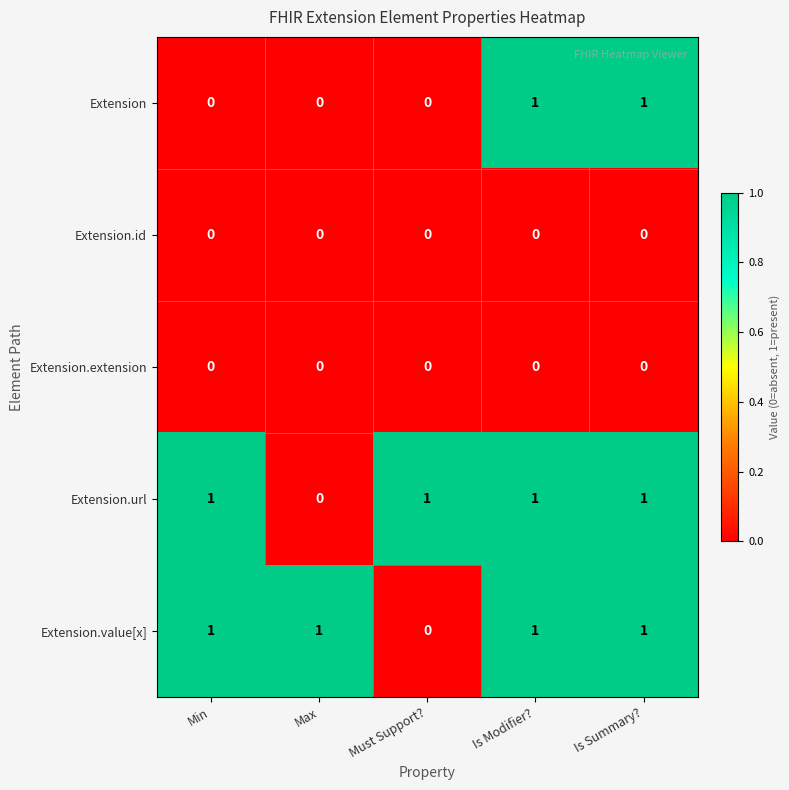

Reading left to right, extract all data points from this chart.

Extension: 0	0	0	1	1
Extension.id: 0	0	0	0	0
Extension.extension: 0	0	0	0	0
Extension.url: 1	0	1	1	1
Extension.value[x]: 1	1	0	1	1